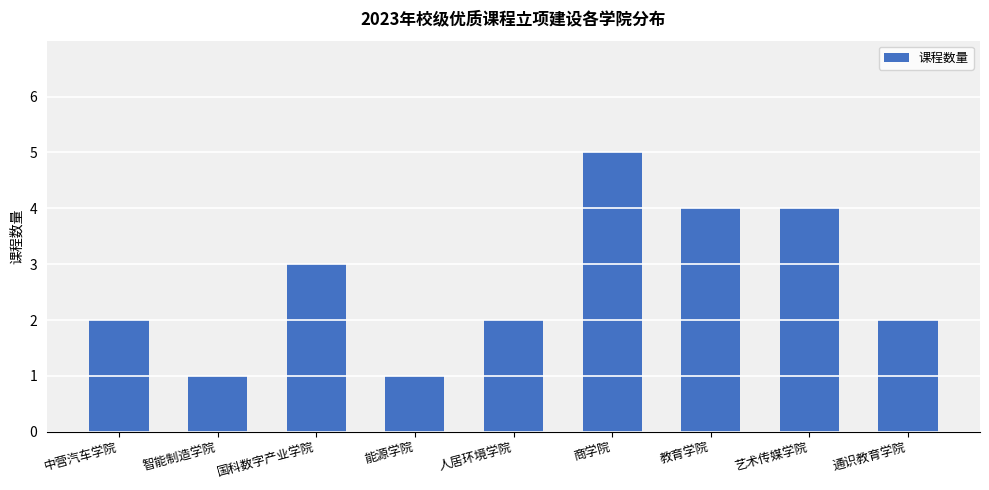

The value at 能源学院 is 1. True or false?

True